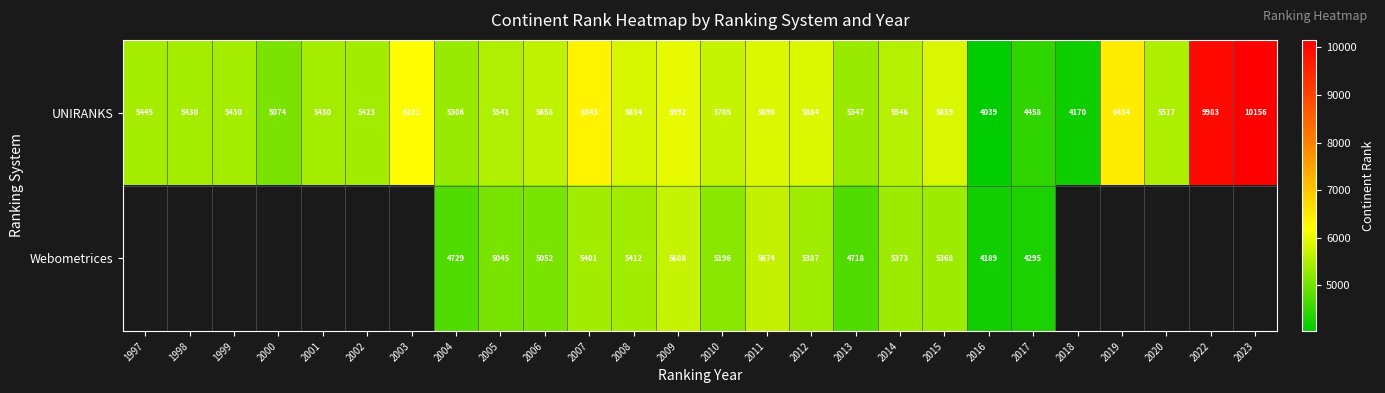

True or false: UNIRANKS has a value of 7792 at 2010.

False